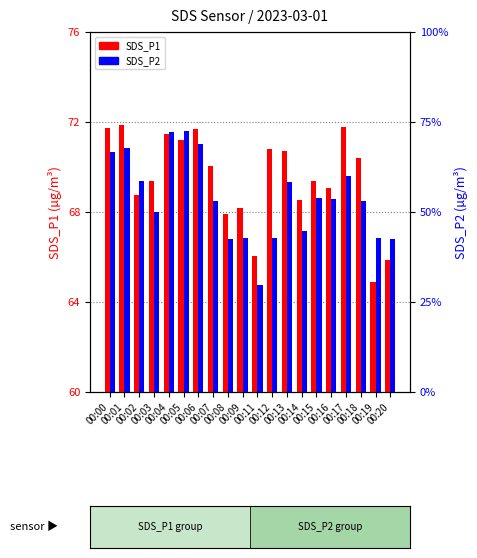

Is it true that SDS_P2 equals 53.4 at 00:06?

False